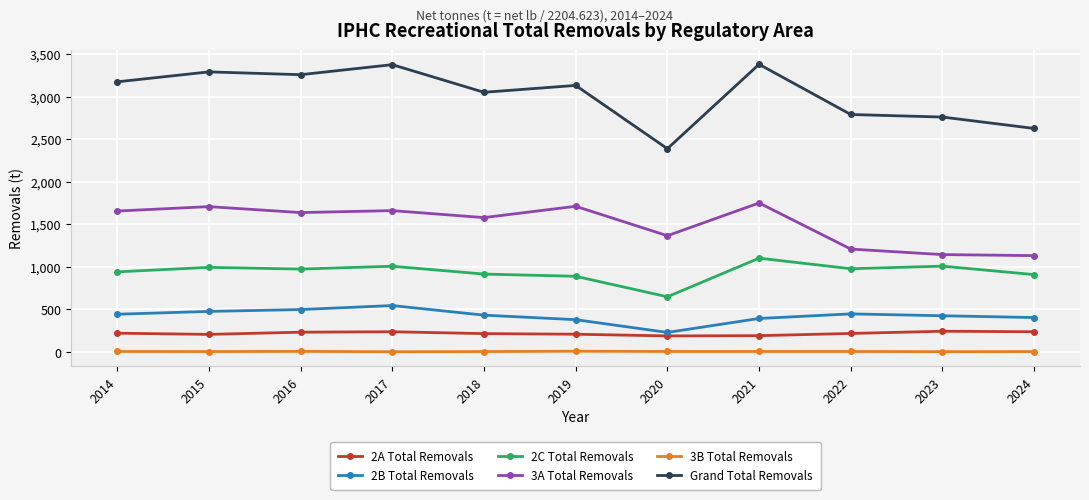

What are all the series names shown in the legend?

2A Total Removals, 2B Total Removals, 2C Total Removals, 3A Total Removals, 3B Total Removals, Grand Total Removals